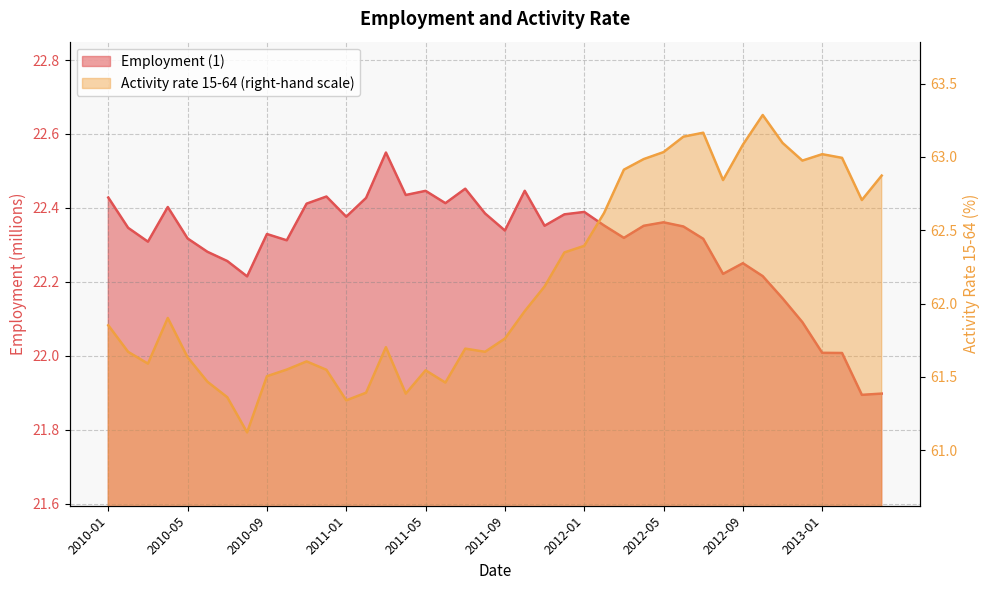

At which category is the sum across all series the highest?

2012-10